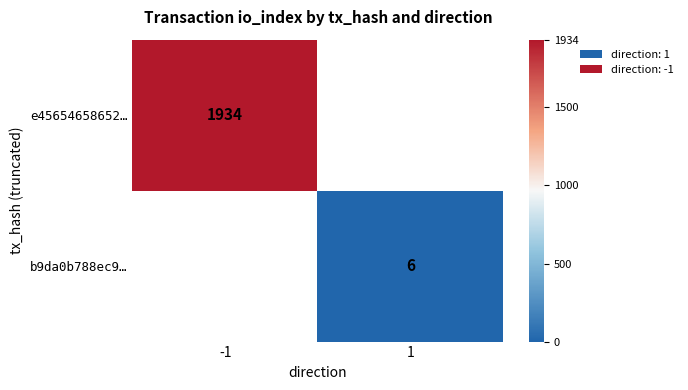

What is the total value across all series at -1?

1934